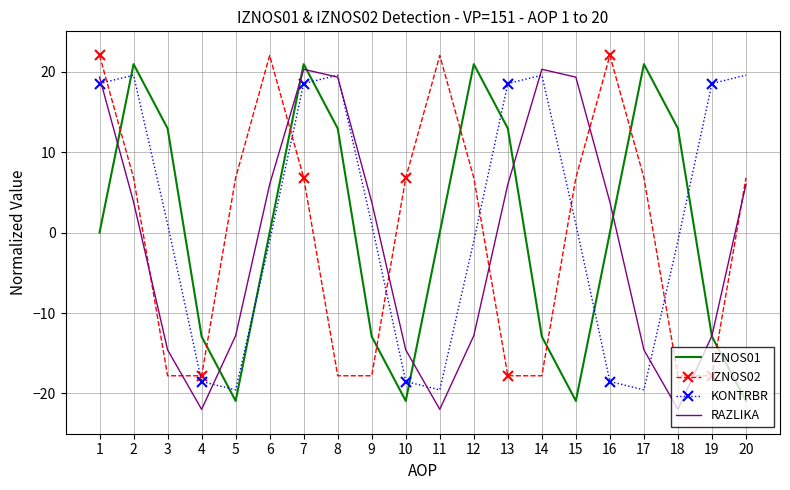

Which series changed the most between 4 and 15?

RAZLIKA